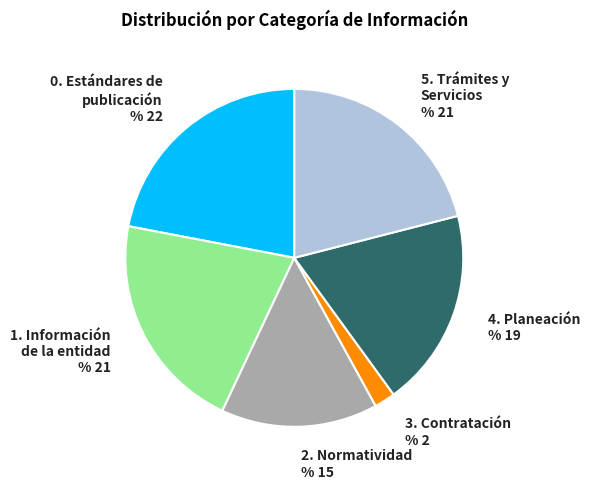

Is there a majority slice in this chart?

No